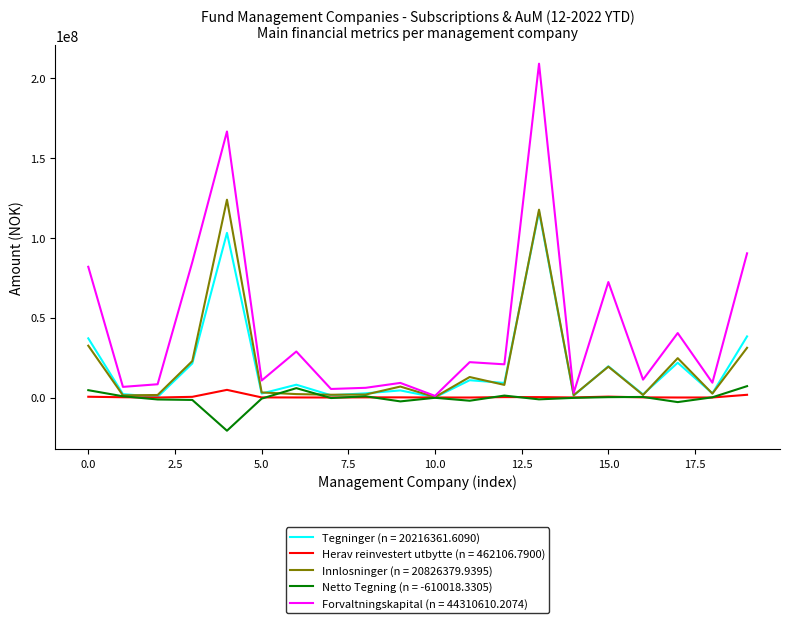

Which series has the largest range (max minus min)?

Forvaltningskapital (n = 44310610.2074)